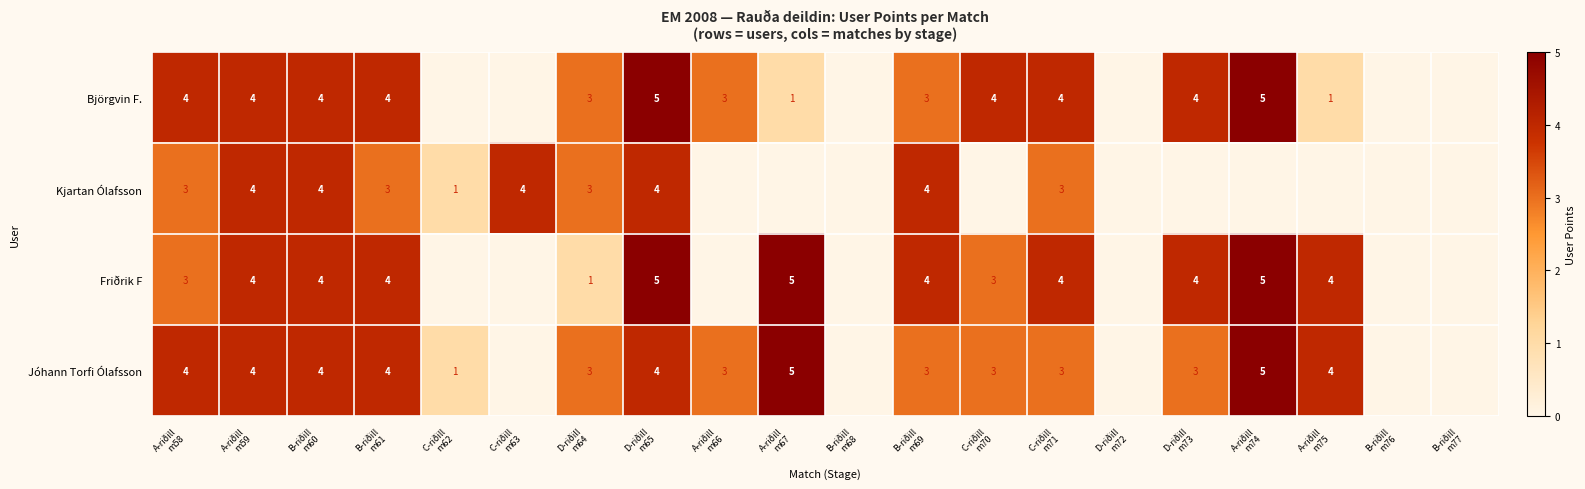

How many values in the Kjartan Ólafsson series are below 1?

10